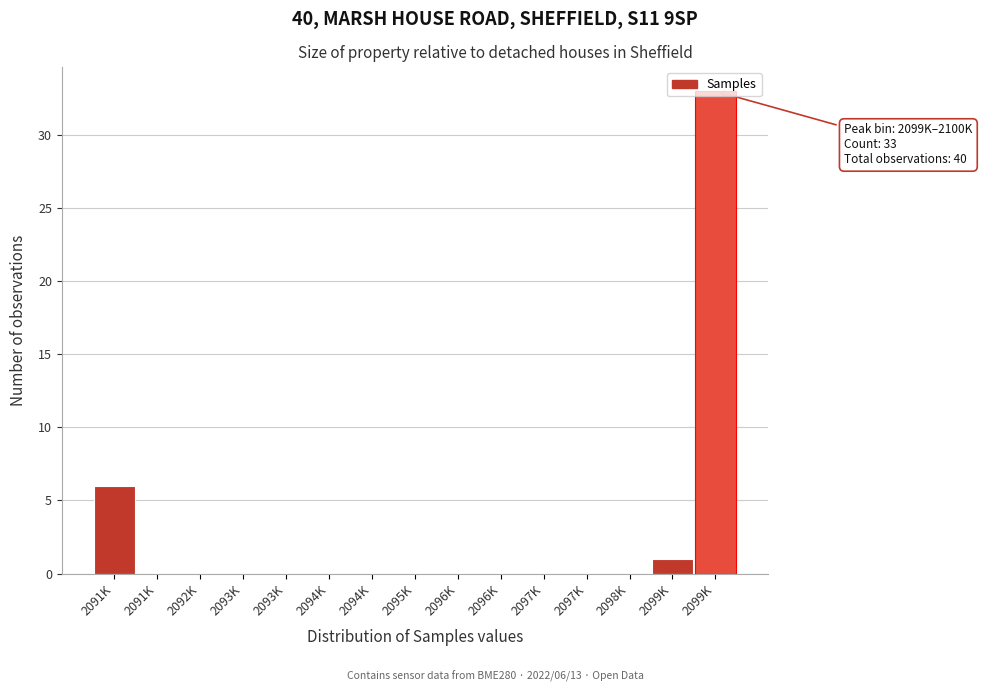

Are the bars horizontal?

No